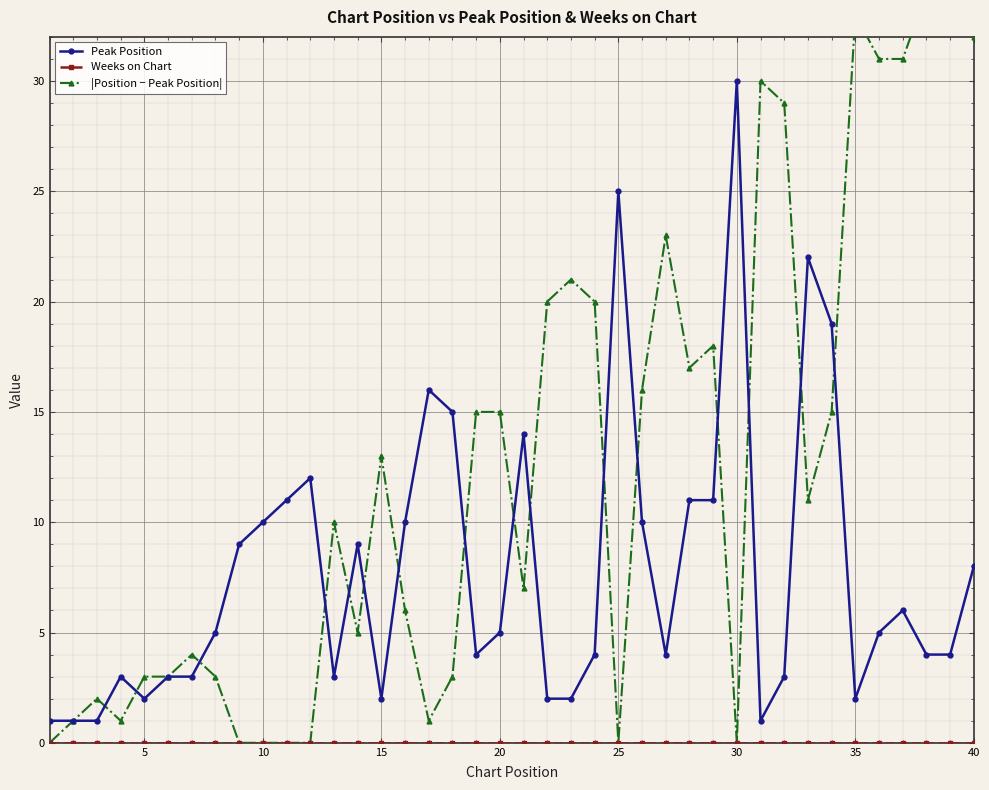

True or false: Peak Position has more than 0 interior local peaks.

True